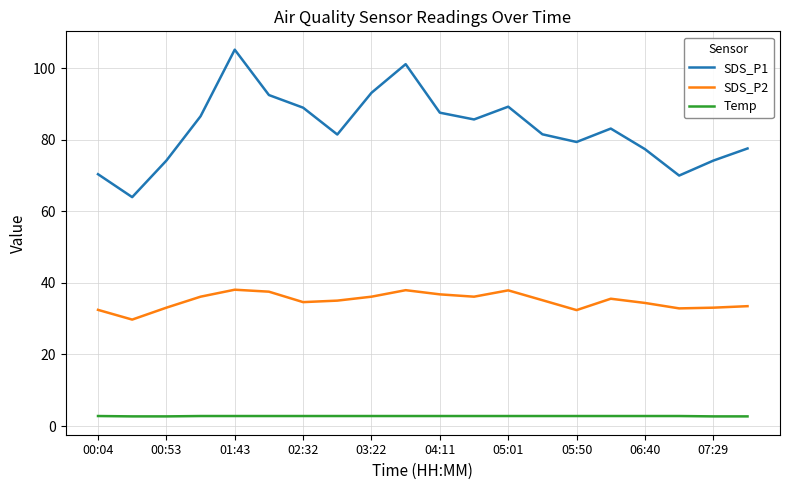

What is the maximum value for SDS_P1?

105.2